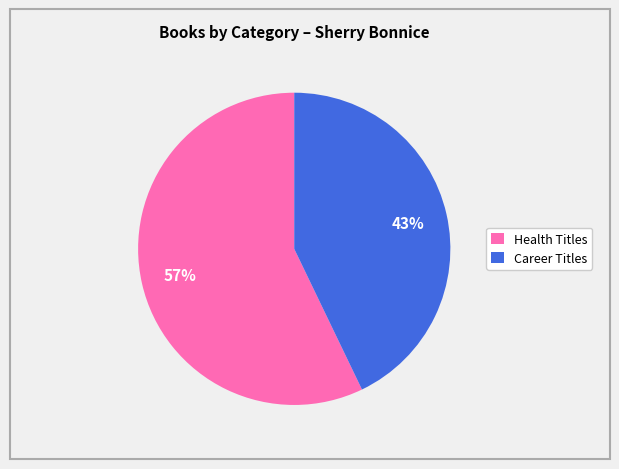

Rank the categories by value from highest to lowest.

Health Titles, Career Titles